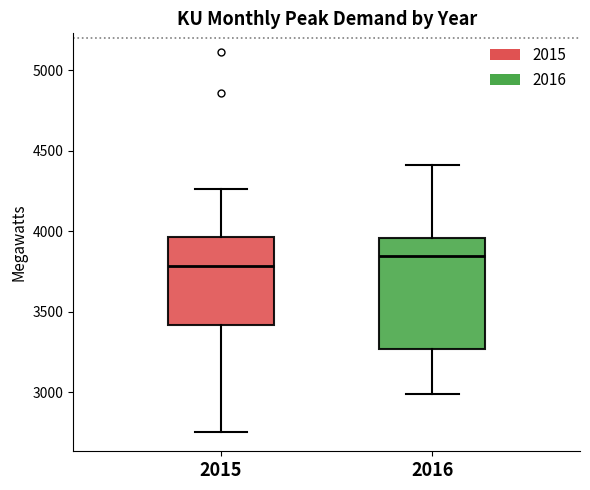

Reading left to right, transcribe this box plot: for each box, give where its median line is, the range the box spans, and where its two whiskers end, as read against the y-axis. The values are not printed on the chart, so give them approximately, as read against the axis.

2015: median 3800, box 3400 to 3950, whiskers 2750 to 4250
2016: median 3850, box 3250 to 3950, whiskers 3000 to 4400